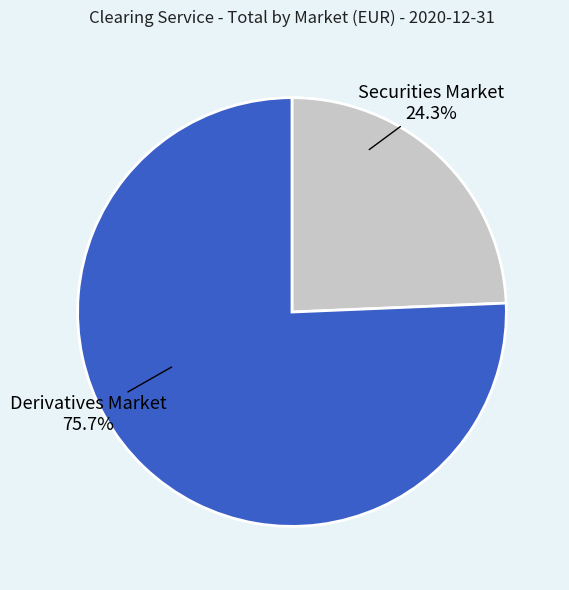

Does Derivatives Market represent more than half of the total?

Yes